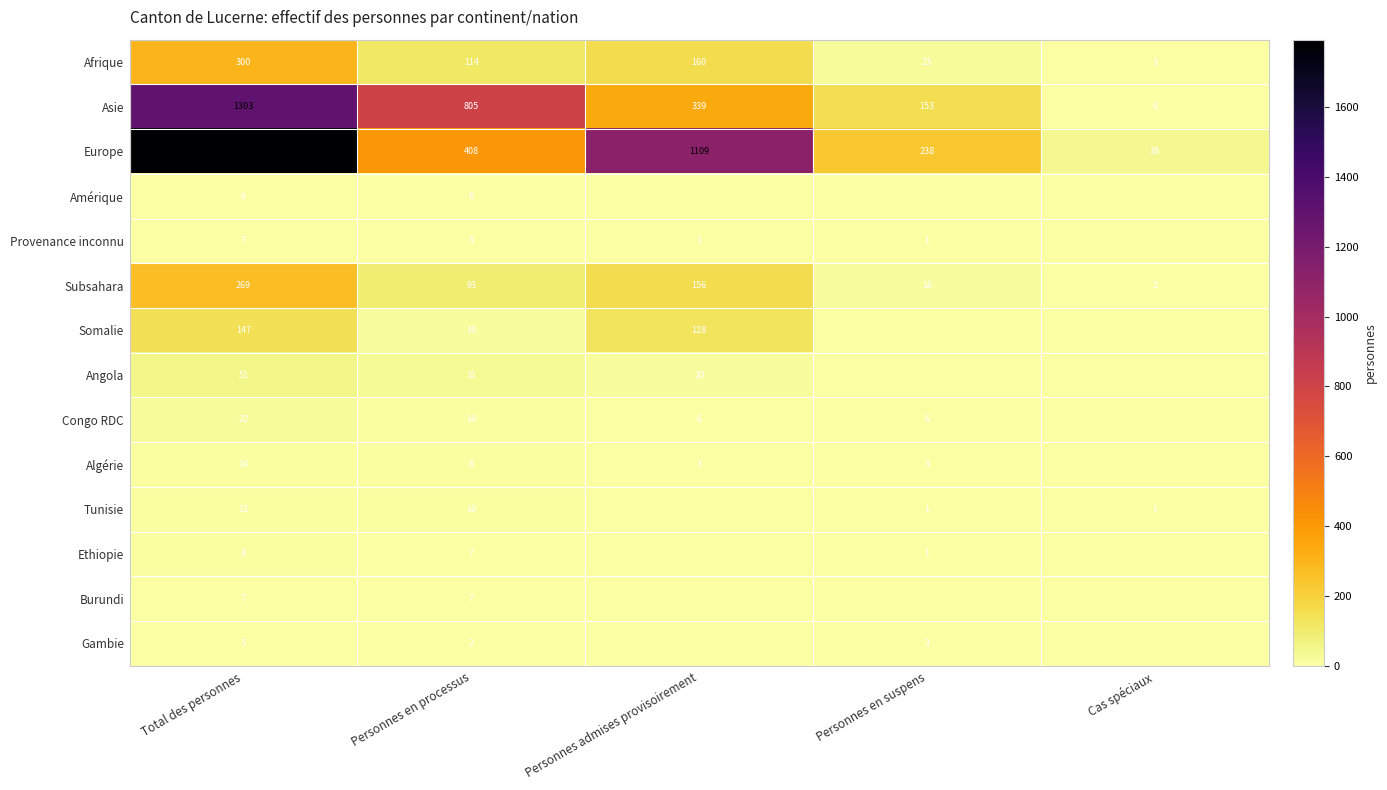

Rank the categories by Asie value from lowest to highest.

Cas spéciaux, Personnes en suspens, Personnes admises provisoirement, Personnes en processus, Total des personnes